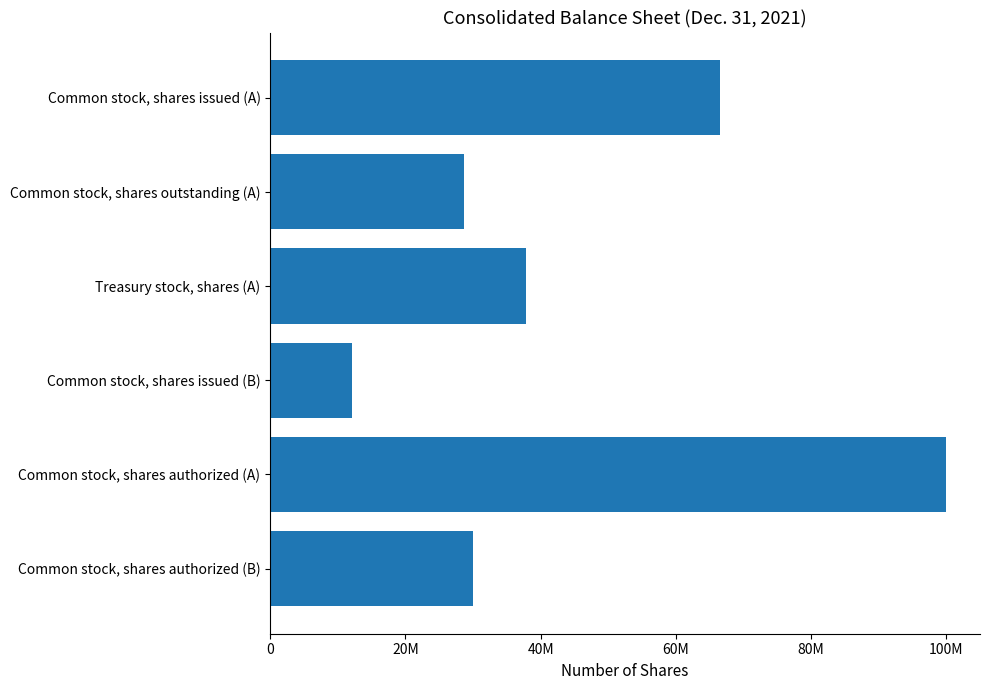

Are the bars horizontal?

Yes